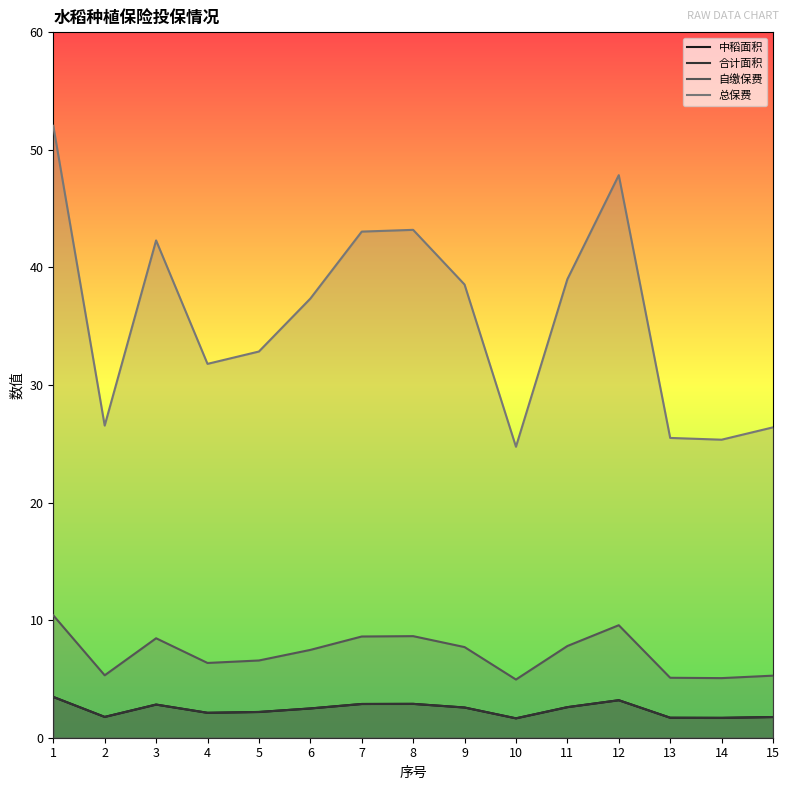

What is the smallest value displayed?

1.6